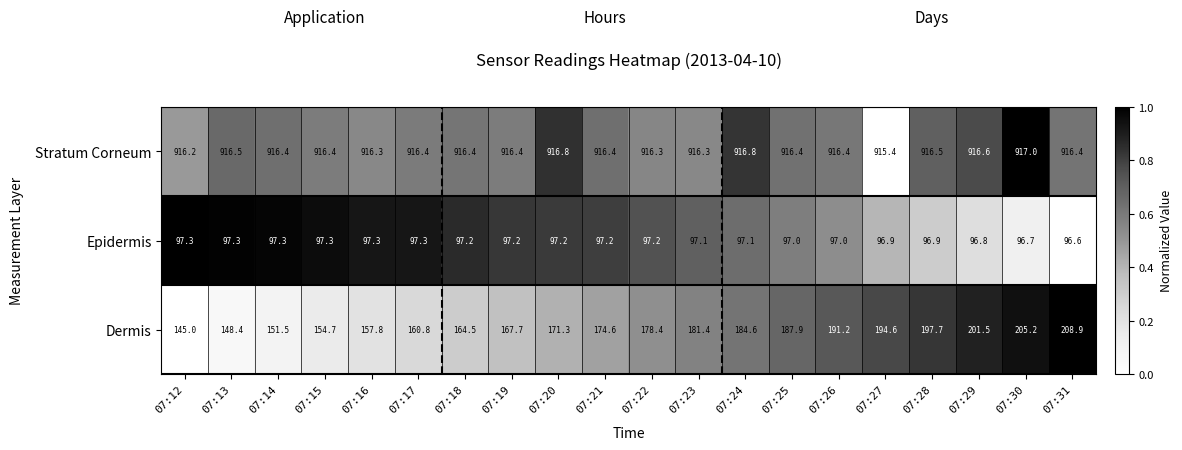

List the series in order of their peak value, highest first.

Stratum Corneum, Dermis, Epidermis